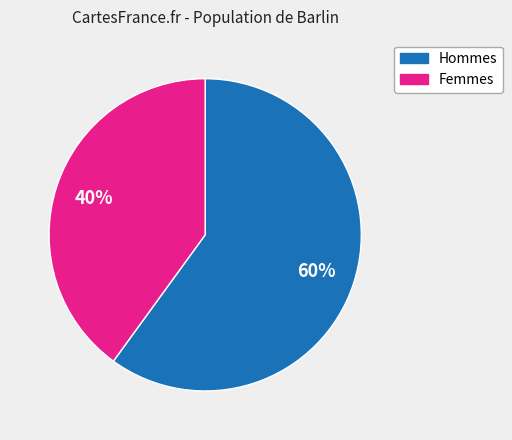

To the nearest percent, what is the average slice percentage?

50%